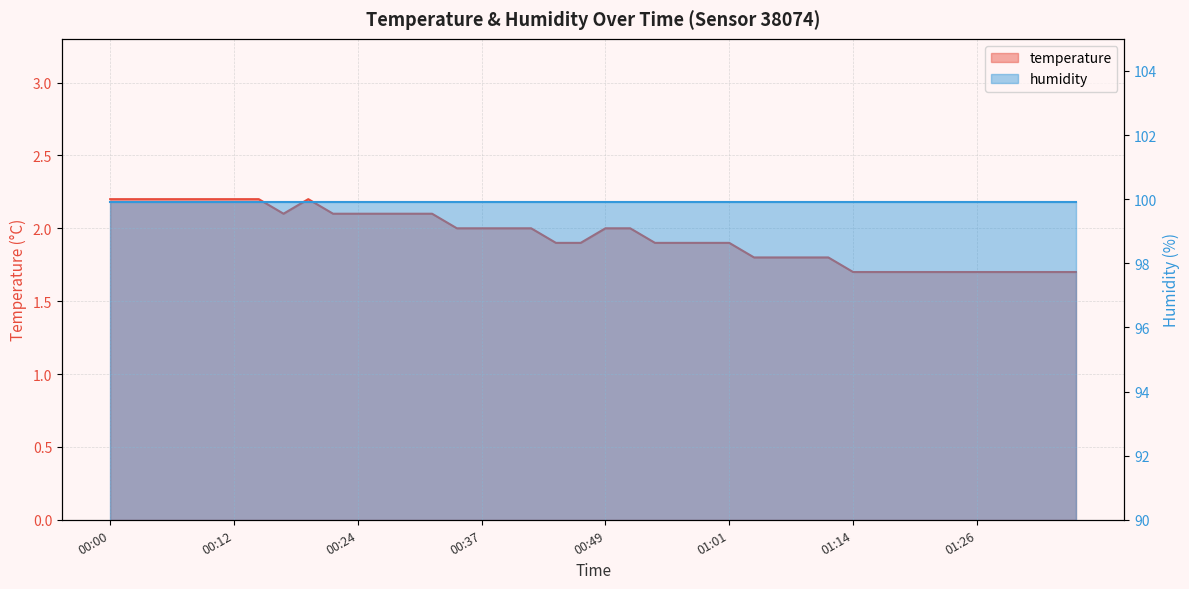

What is the value of the 3rd point from the left?

2.2